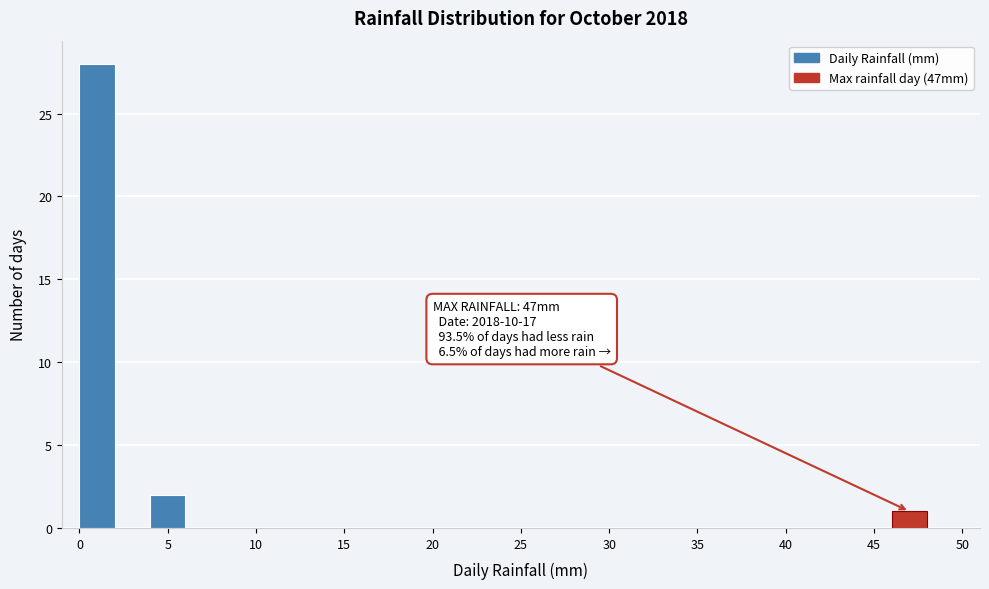

Over which range of the x-axis is the bar tallest?

0 to 2